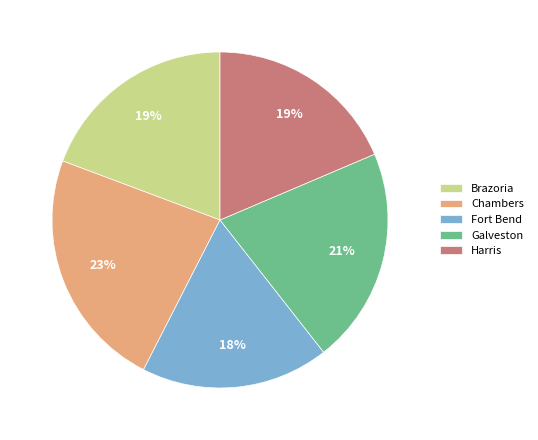

The Galveston slice represents 21% of the pie. True or false?

True